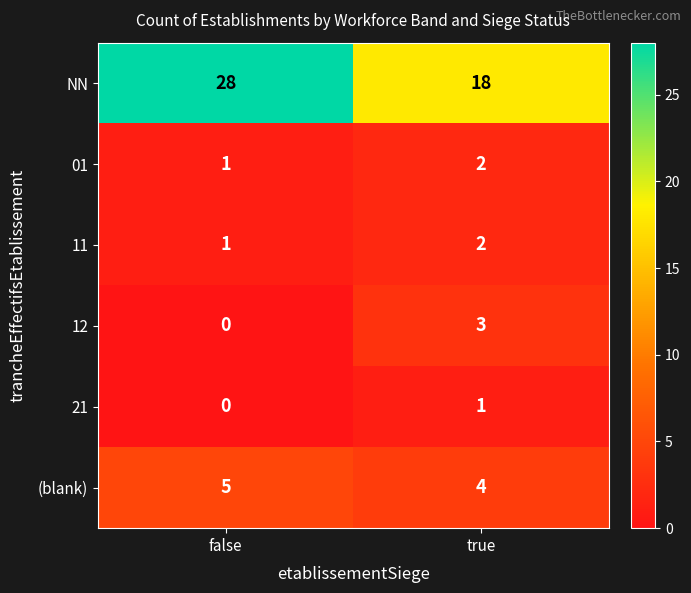

Rank the categories by 12 value from lowest to highest.

false, true